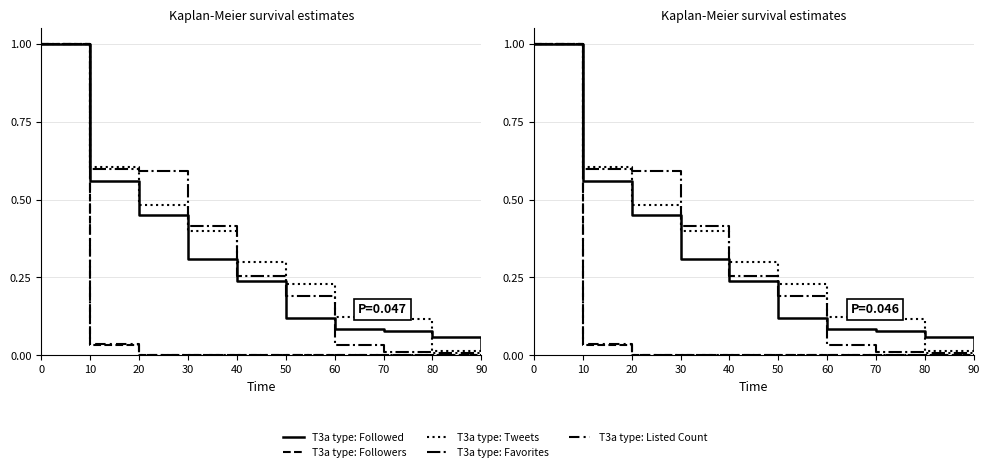

What is the value of the T3a type: Listed Count point at the 1st from the left?

1.0